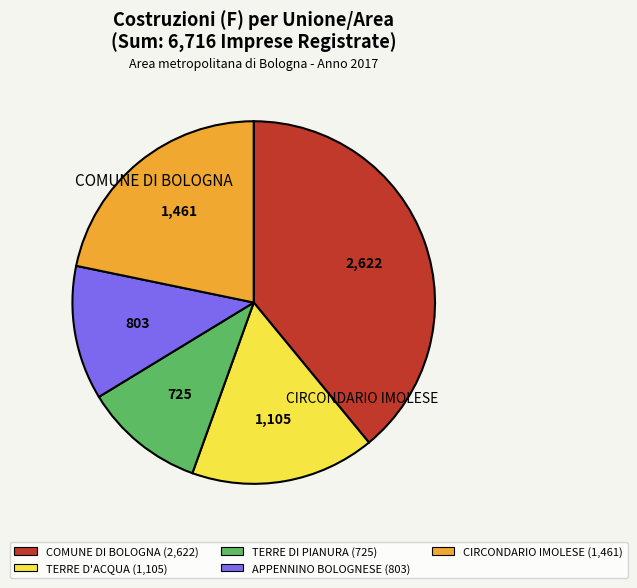

Is there any slice that represents more than half of the pie?

No